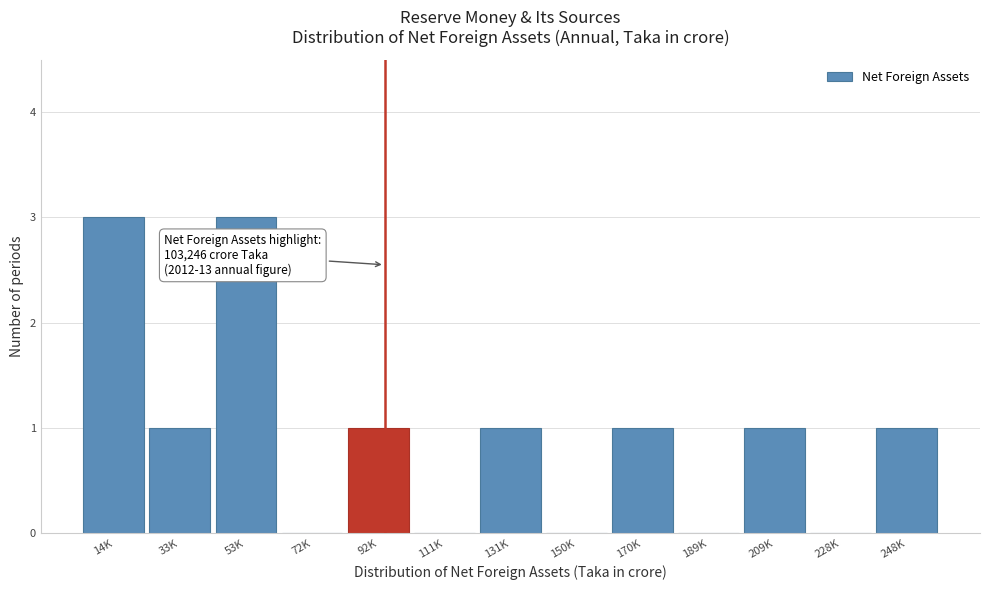

Reading left to right, list all the values displayed in this chart.

14K=3	33K=1	53K=3	72K=0	92K=1	111K=0	131K=1	150K=0	170K=1	189K=0	209K=1	228K=0	248K=1